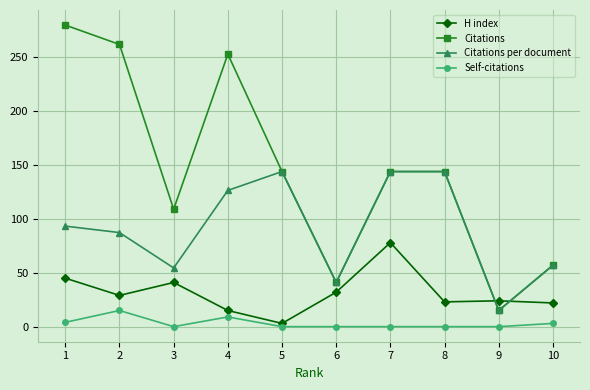

The Citations per document series shows 144.0 at 7. True or false?

True